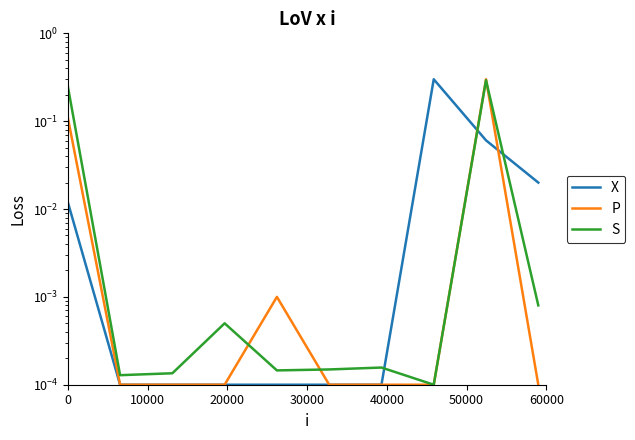

How many categories are shown in the chart?

10